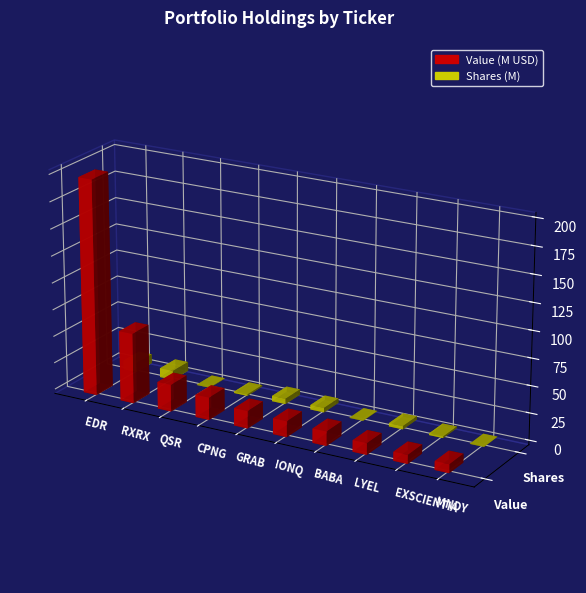

Which has a higher value, MNDY or EXSCIENTIA?

EXSCIENTIA